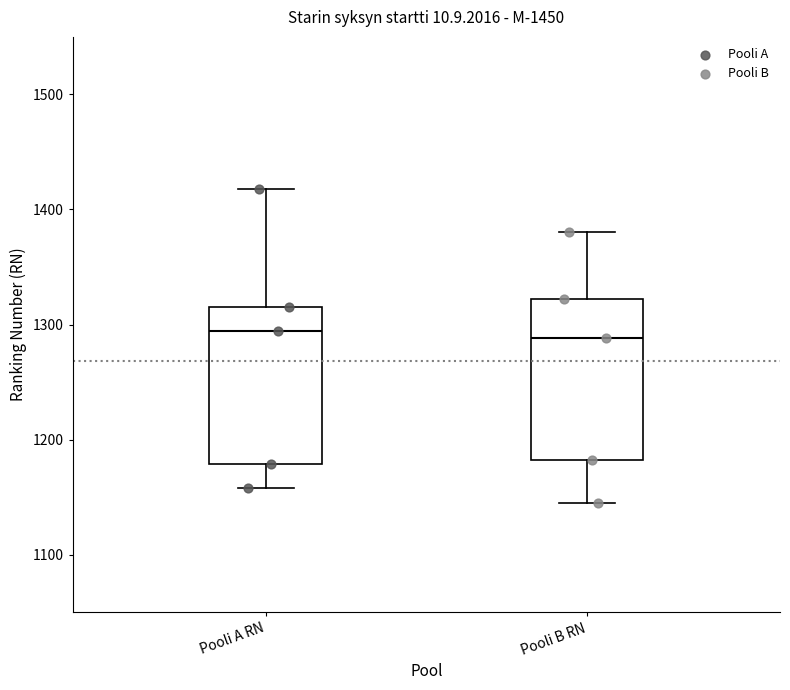

Reading left to right, transcribe this box plot: for each box, give where its median line is, the range the box spans, and where its two whiskers end, as read against the y-axis. The values are not printed on the chart, so give them approximately, as read against the axis.

Pooli A RN: median 1290, box 1180 to 1320, whiskers 1160 to 1420
Pooli B RN: median 1290, box 1180 to 1320, whiskers 1150 to 1380